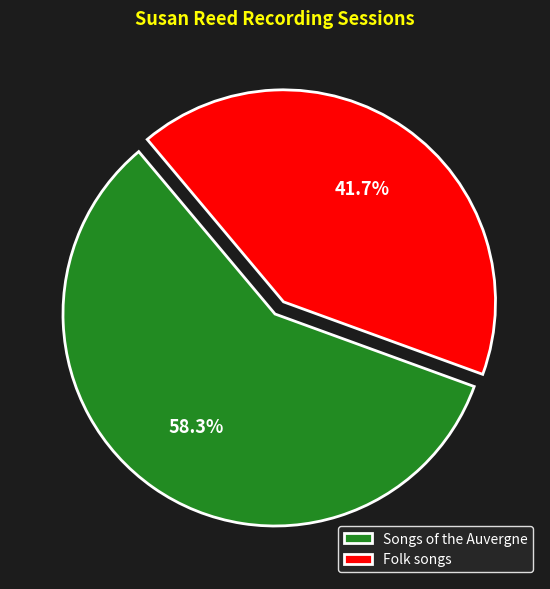

What is the largest slice in the pie chart?

Songs of the Auvergne